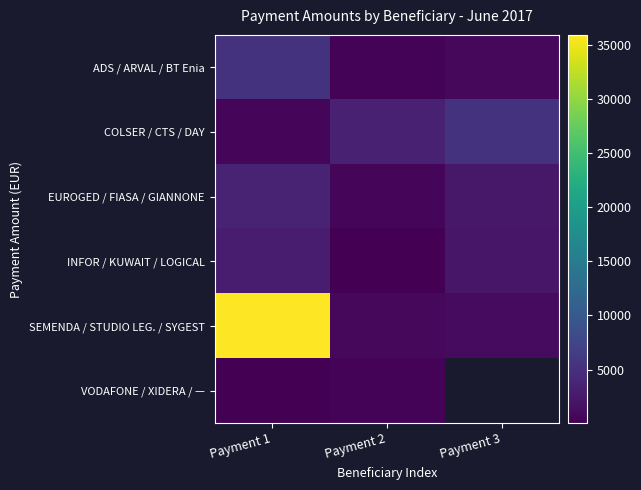

Where is VODAFONE / XIDERA / — nearest to the value 242?

Payment 1